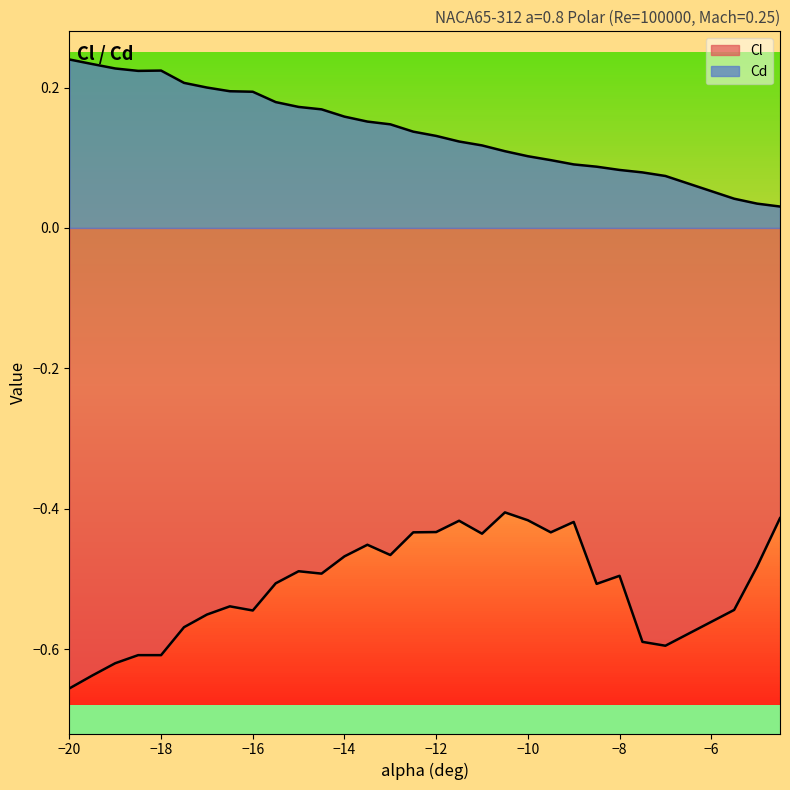

Reading left to right, extract all data points from this chart.

Cl: -0.7	-0.6	-0.6	-0.6	-0.6	-0.6	-0.6	-0.5	-0.5	-0.5	-0.5	-0.5	-0.5	-0.5	-0.5	-0.4	-0.4	-0.4	-0.4	-0.4	-0.4	-0.4	-0.4	-0.5	-0.5	-0.6	-0.6	-0.5	-0.5	-0.4
Cd: 0.2	0.2	0.2	0.2	0.2	0.2	0.2	0.2	0.2	0.2	0.2	0.2	0.2	0.2	0.1	0.1	0.1	0.1	0.1	0.1	0.1	0.1	0.1	0.1	0.1	0.1	0.1	0.0	0.0	0.0